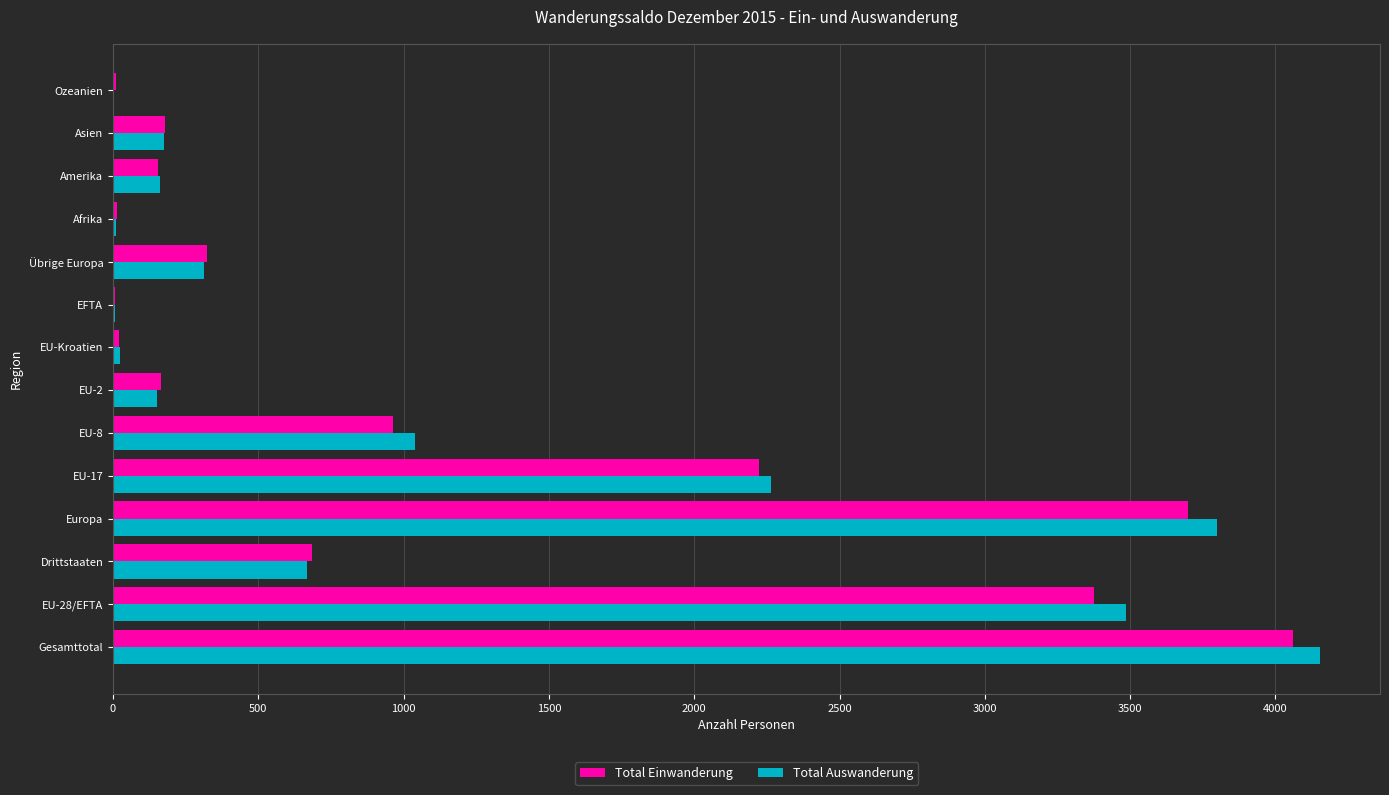

True or false: Total Auswanderung has a value of 666 at Drittstaaten.

True